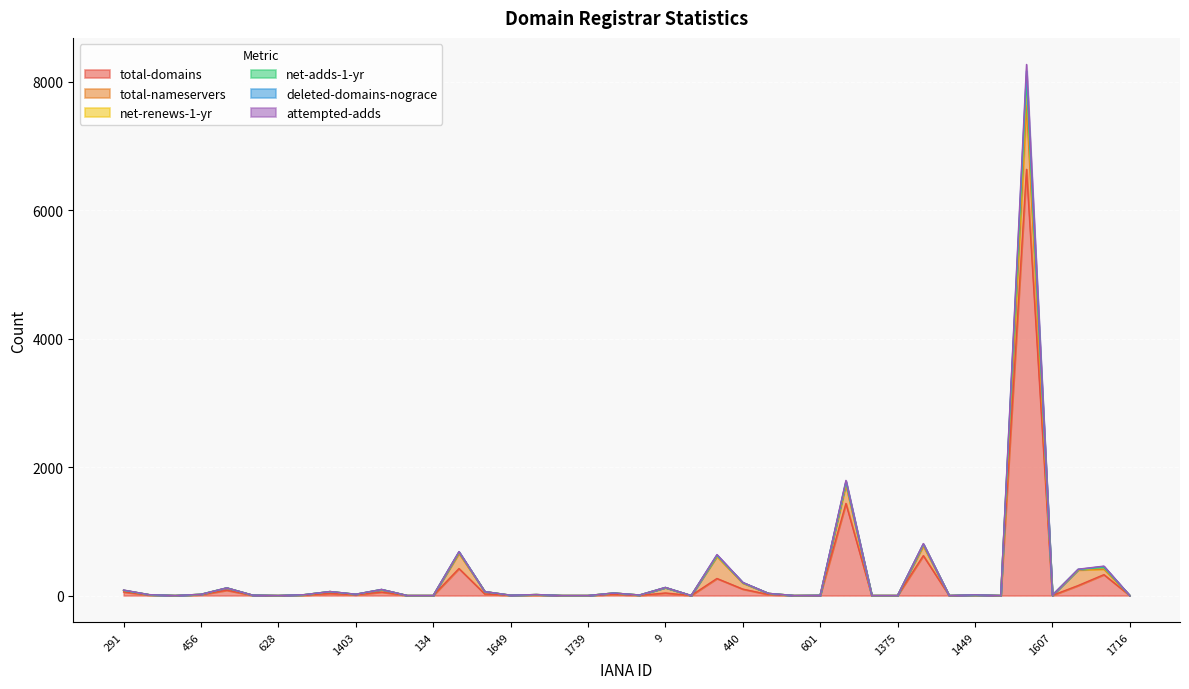

What is the spread (max minus min) of values at 612?

4